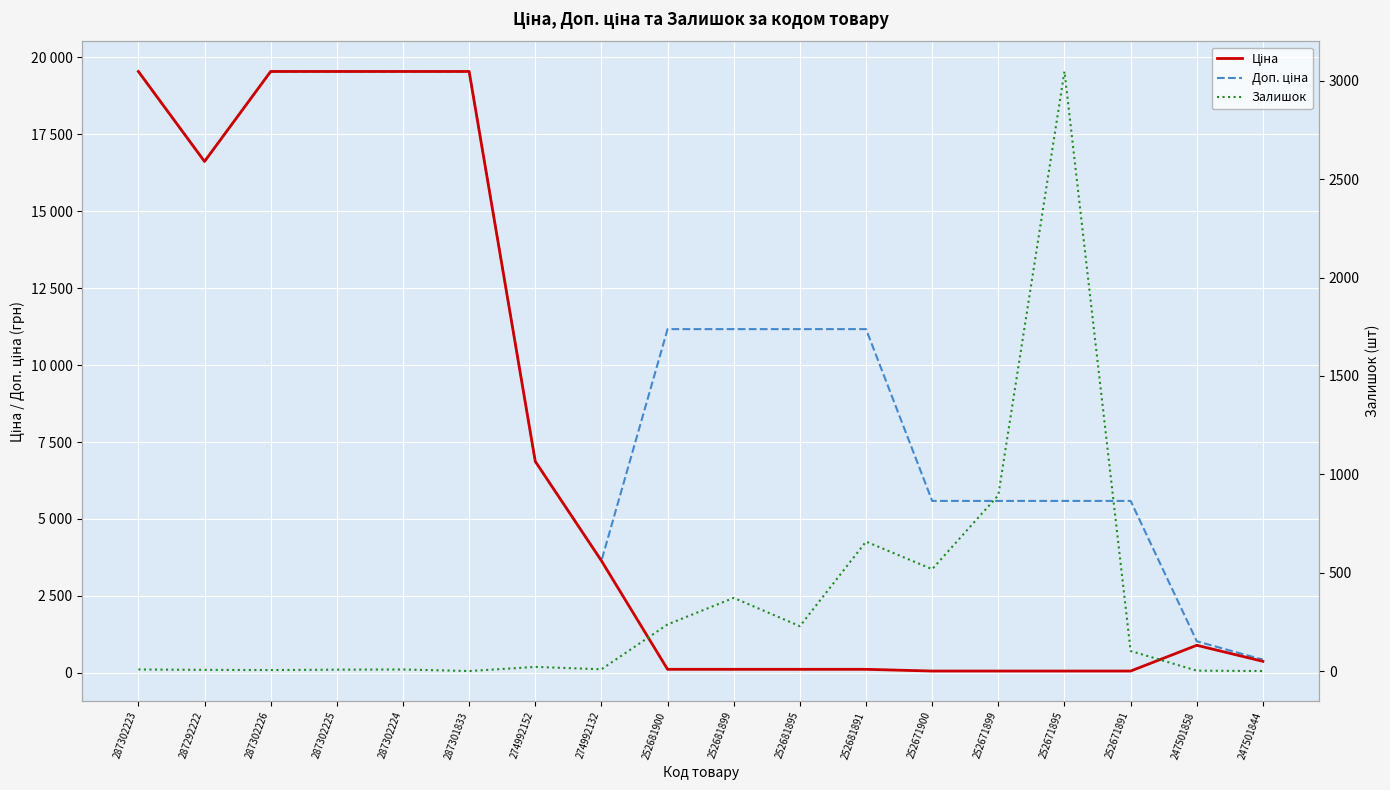

What is the difference between the maximum and second lowest values in the Ціна series?

19486.9